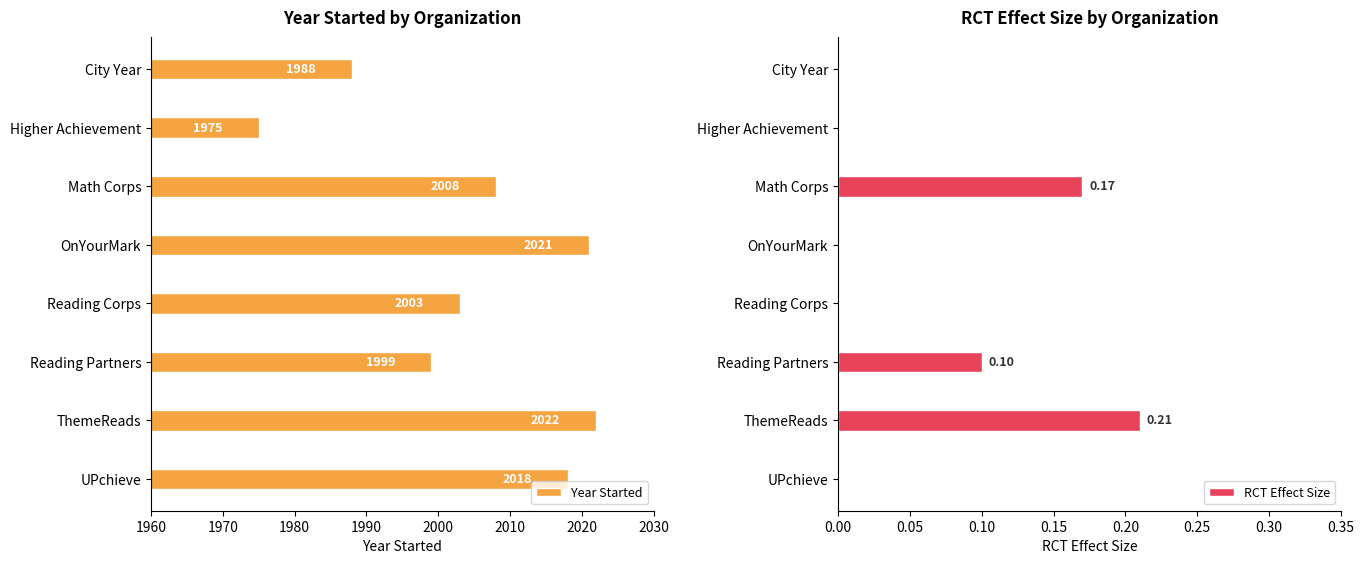

What is the lowest value of the Year Started series?

1975